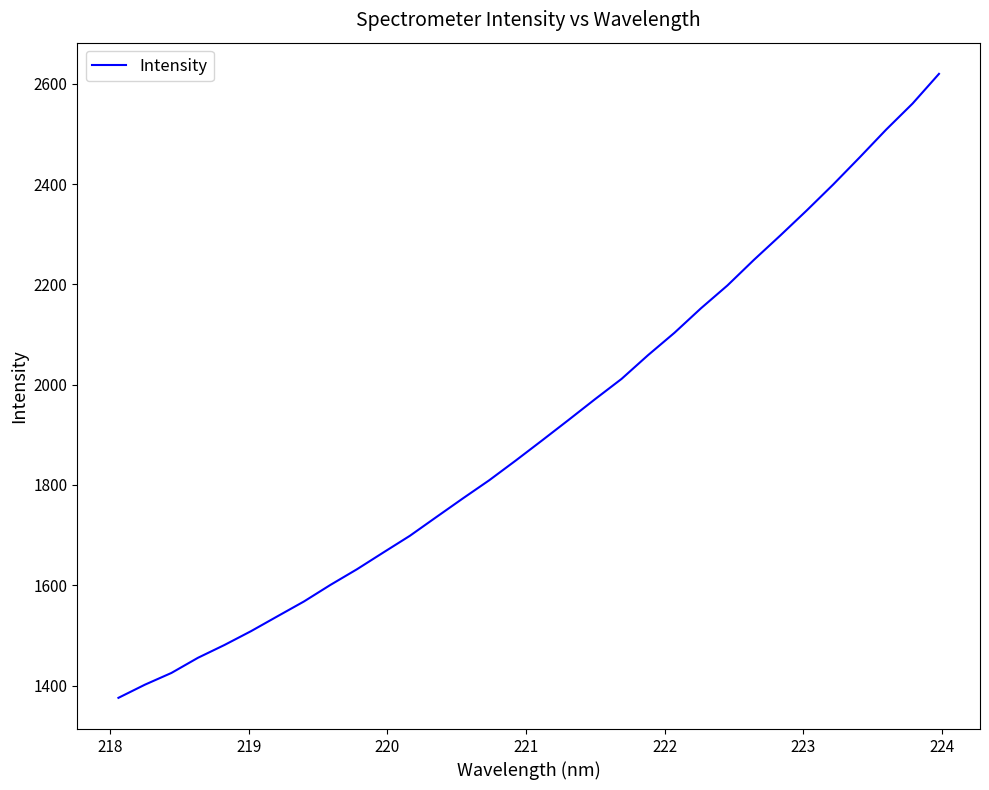

What is the smallest value displayed?

1375.4